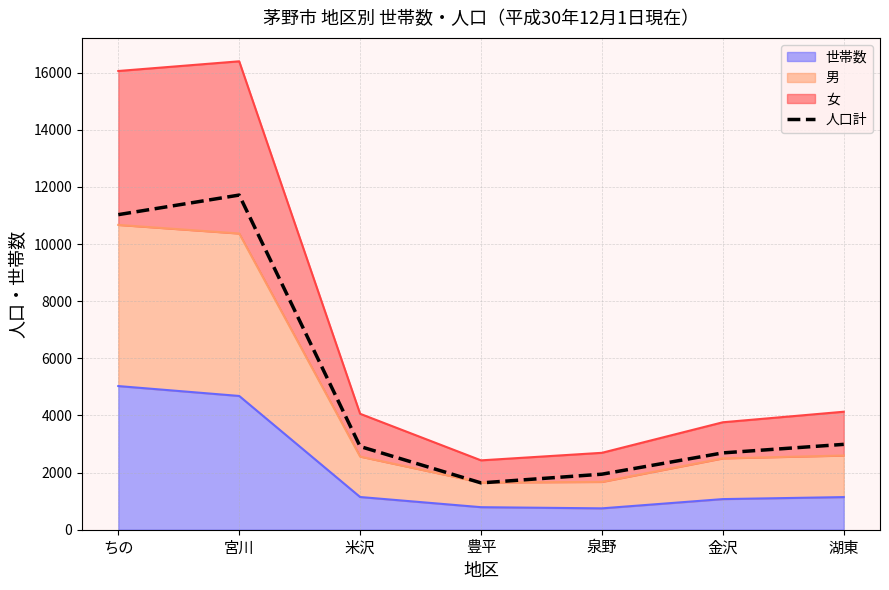

What is the change in value from ちの to 泉野?

-9084